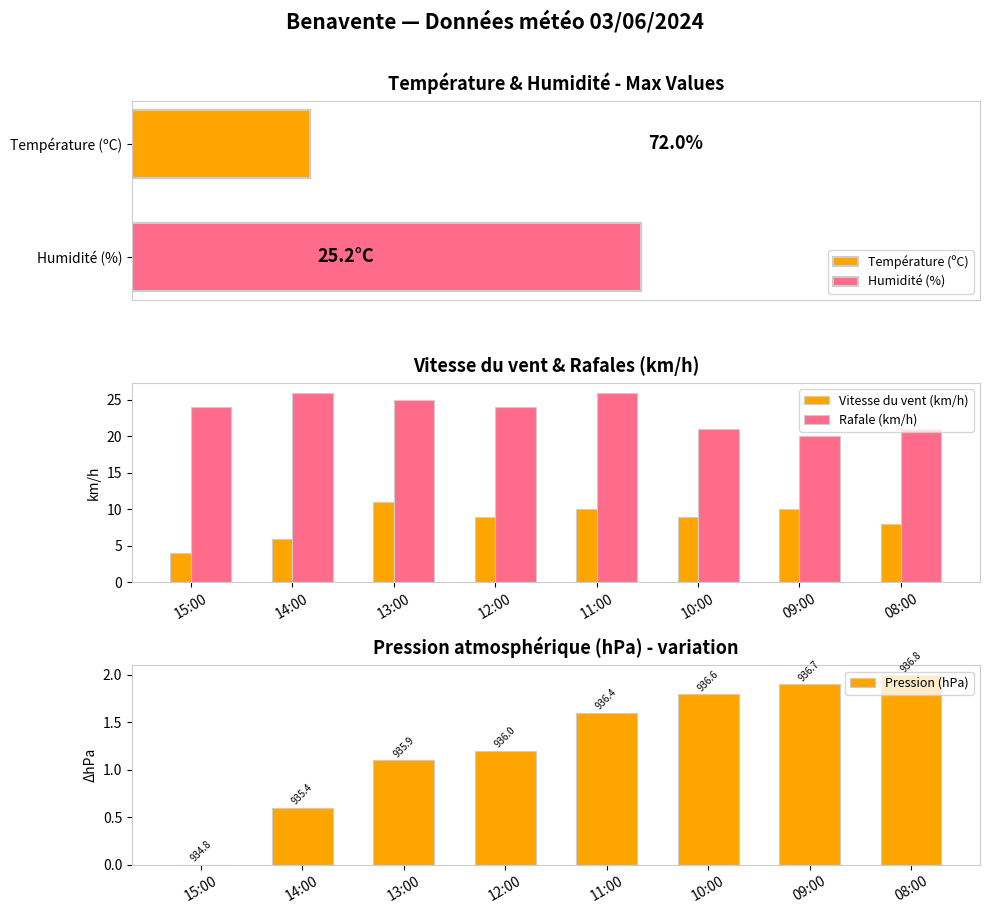

What is the total value across all series at 12:00?

34.2